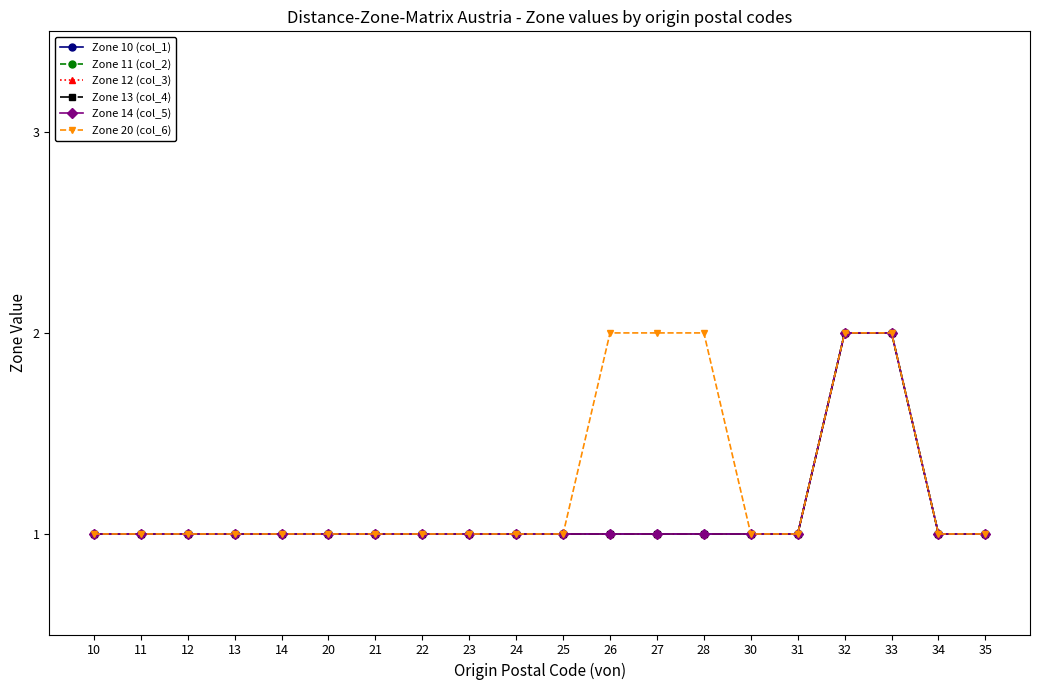

Is this an area chart (filled region under the line)?

No